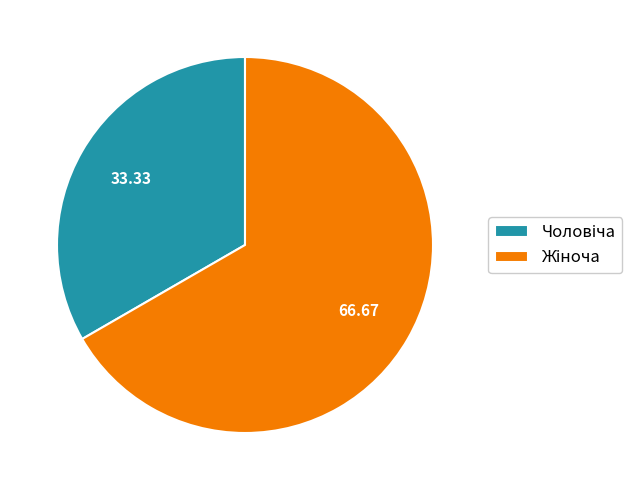

Does any single category account for the majority?

Yes